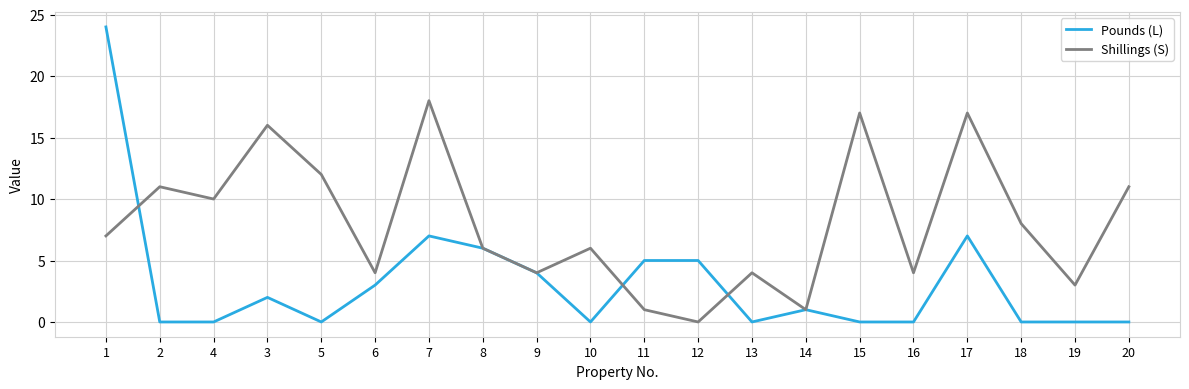

What is the difference between the second highest and second lowest values in the Shillings (S) series?

16